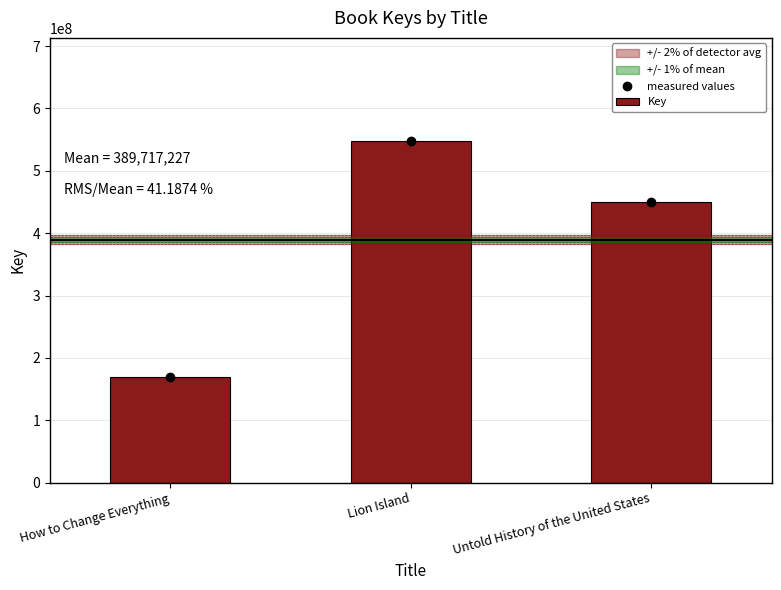

What is the average value of the measured values series?

389717227